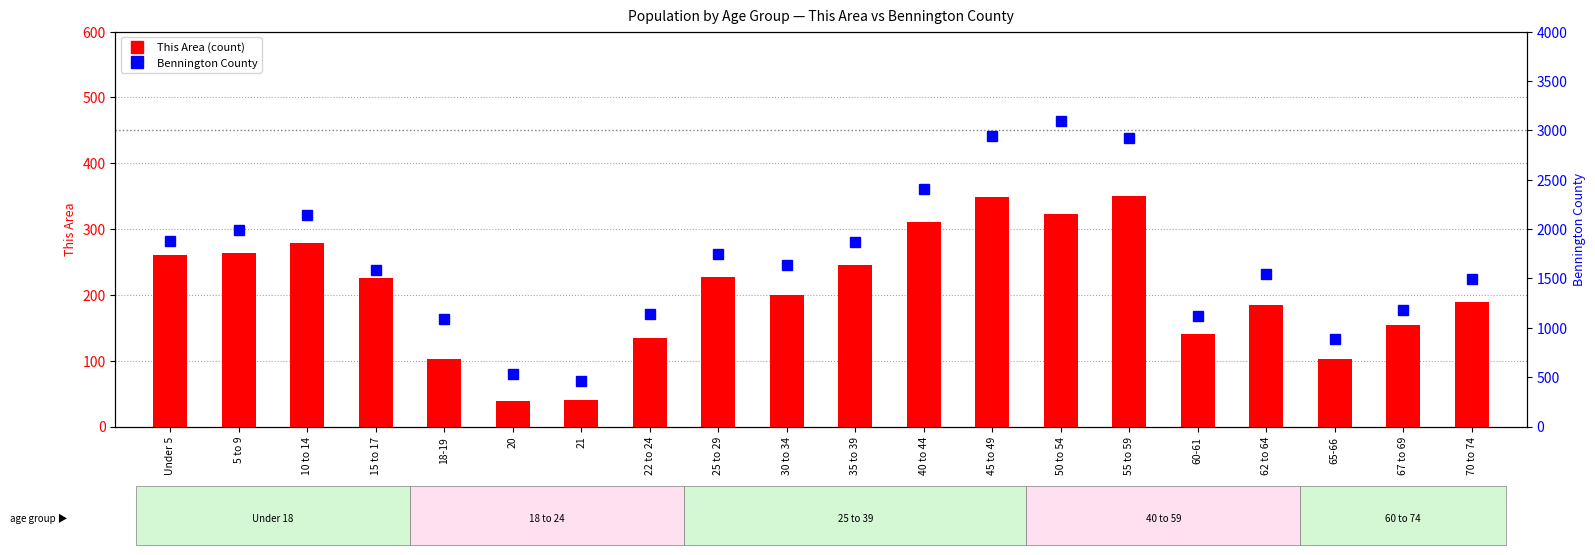

Is it true that Bennington County equals 1589 at 15 to 17?

True